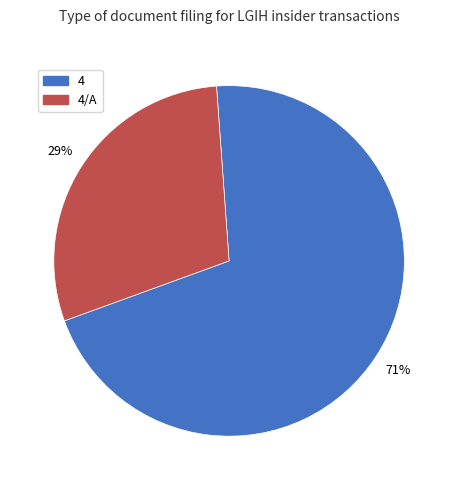

To the nearest percent, what is the average slice percentage?

50%